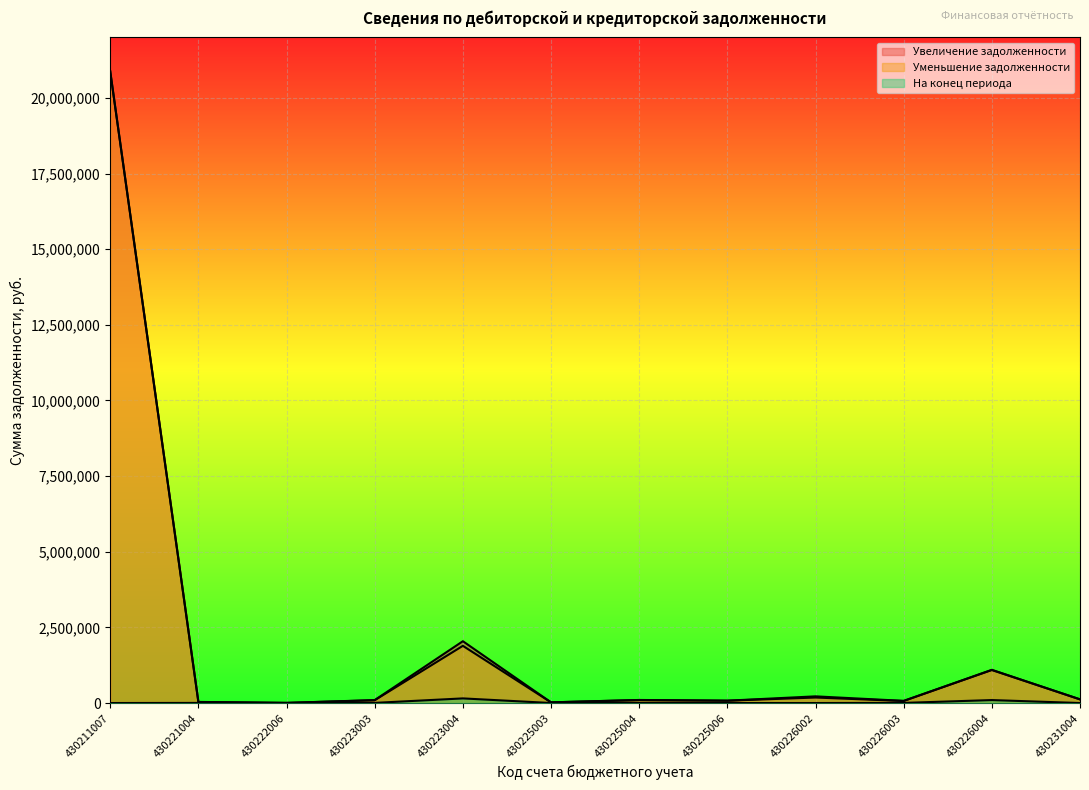

The Увеличение задолженности series shows 1565.9 at 430222006. True or false?

False